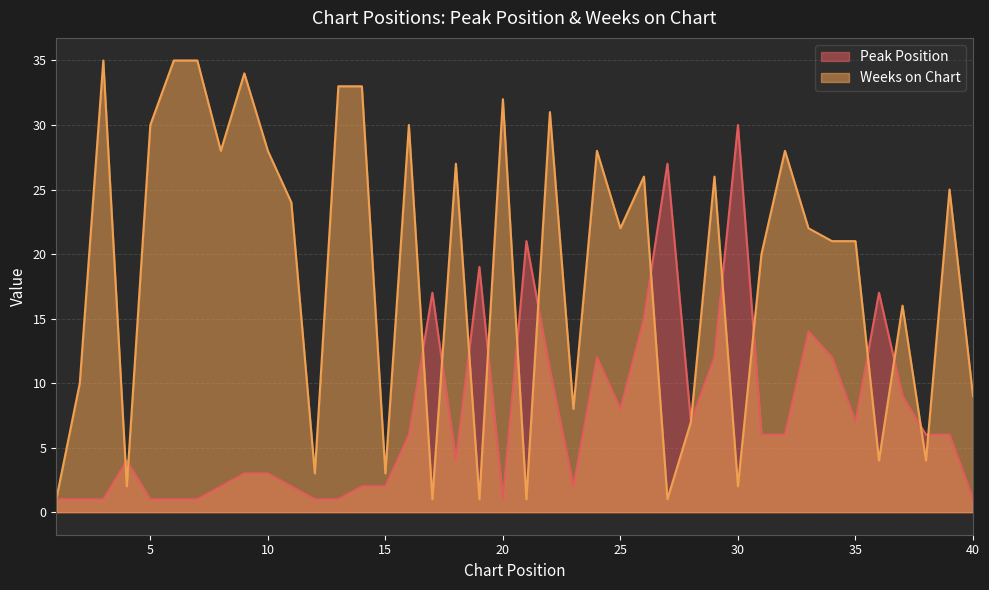

What is the lowest value of the Peak Position series?

1